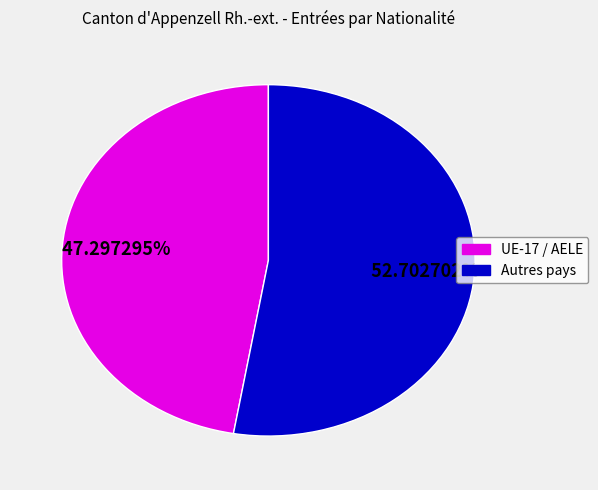

Is there a majority slice in this chart?

Yes